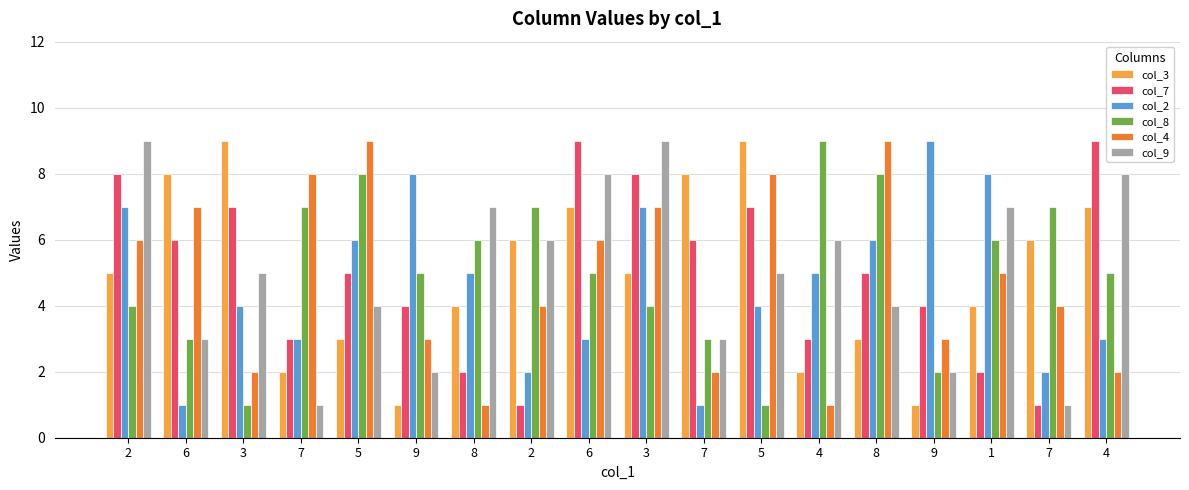

Reading left to right, what are all the values shown in this chart?

col_3: 5	8	9	2	3	1	4	6	7	5	8	9	2	3	1	4	6	7
col_7: 8	6	7	3	5	4	2	1	9	8	6	7	3	5	4	2	1	9
col_2: 7	1	4	3	6	8	5	2	3	7	1	4	5	6	9	8	2	3
col_8: 4	3	1	7	8	5	6	7	5	4	3	1	9	8	2	6	7	5
col_4: 6	7	2	8	9	3	1	4	6	7	2	8	1	9	3	5	4	2
col_9: 9	3	5	1	4	2	7	6	8	9	3	5	6	4	2	7	1	8